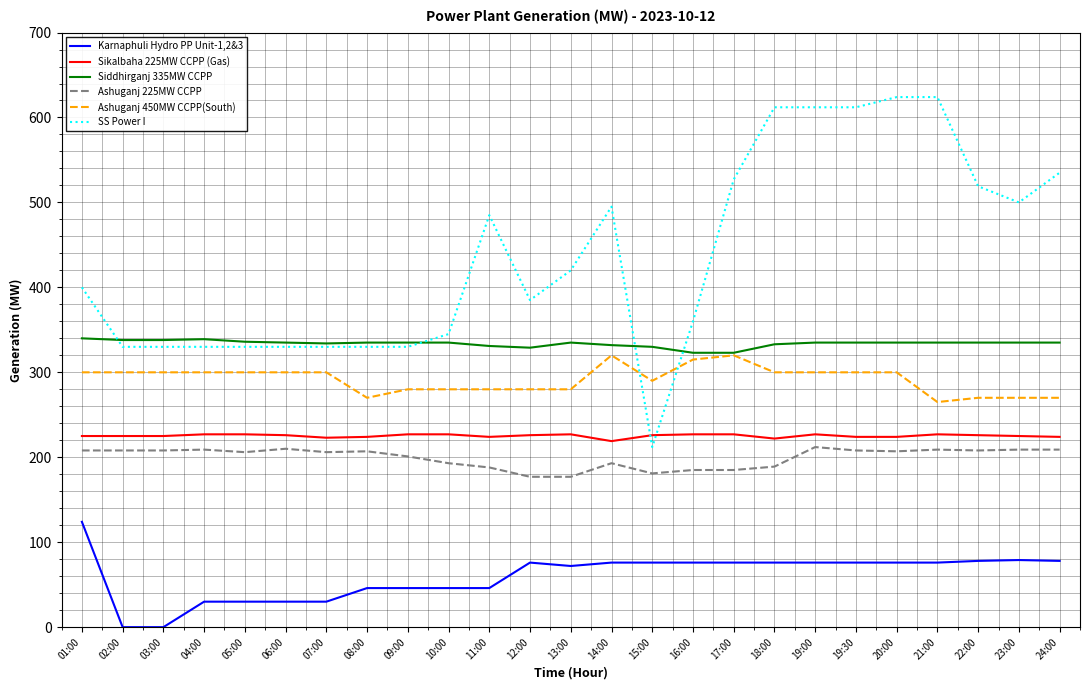

Which series has the largest total across all categories?

SS Power I